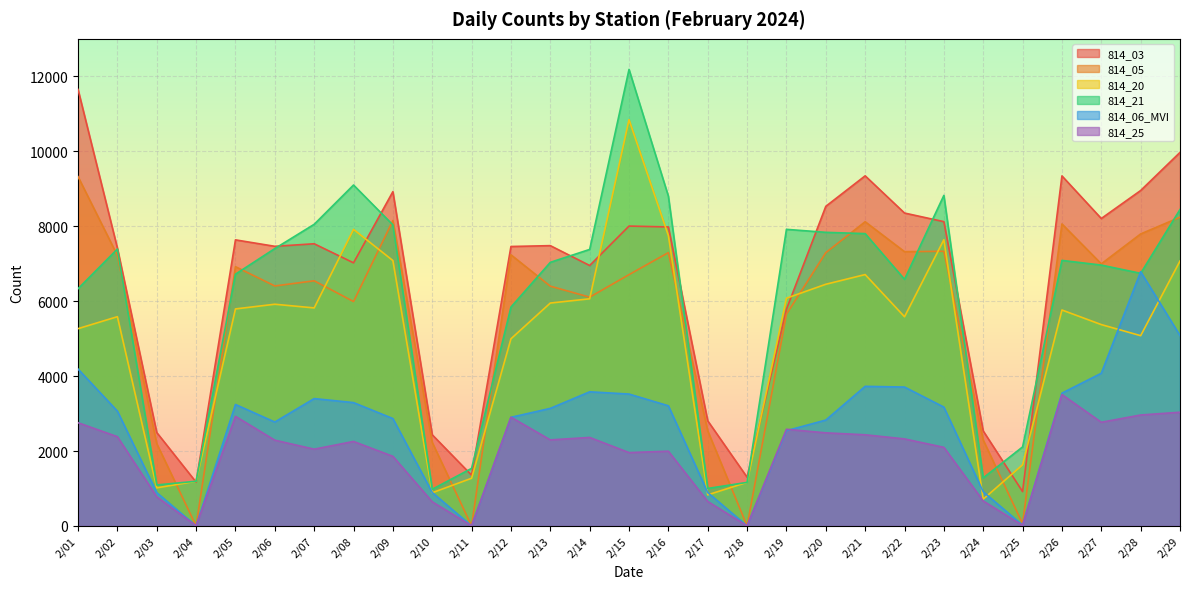

Which series changed the most between 2/17 and 2/18?

814_05